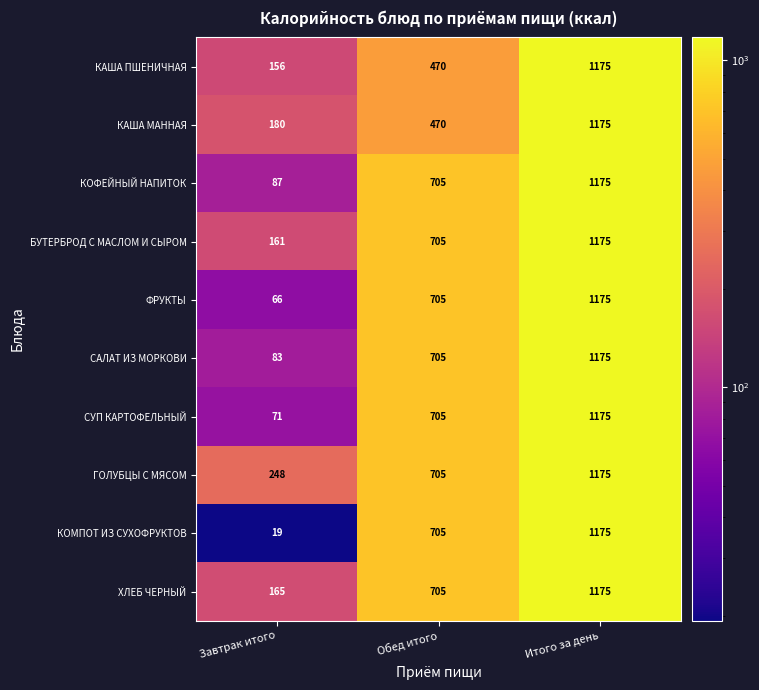

Rank the categories by КАША МАННАЯ value from lowest to highest.

Завтрак итого, Обед итого, Итого за день